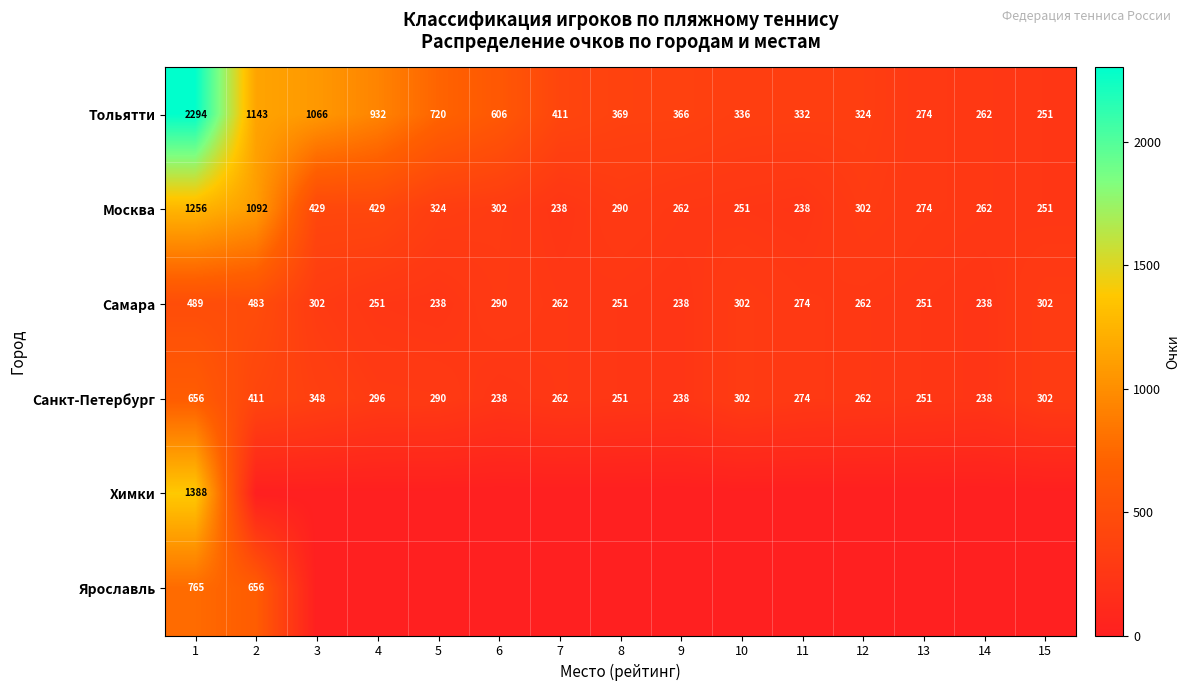

At which label does Москва first exceed 290?

1